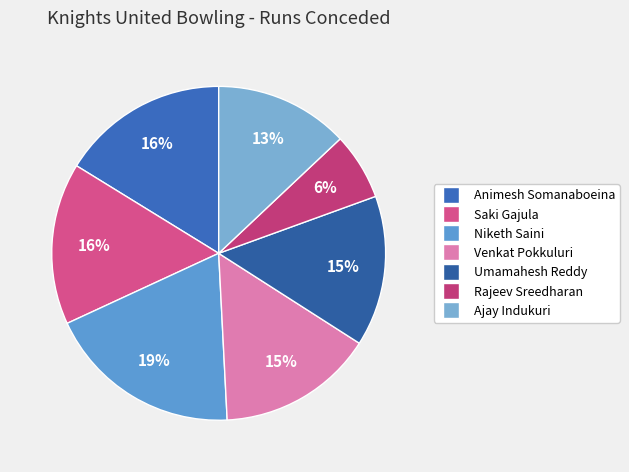

Which category has the biggest portion of the pie?

Niketh Saini